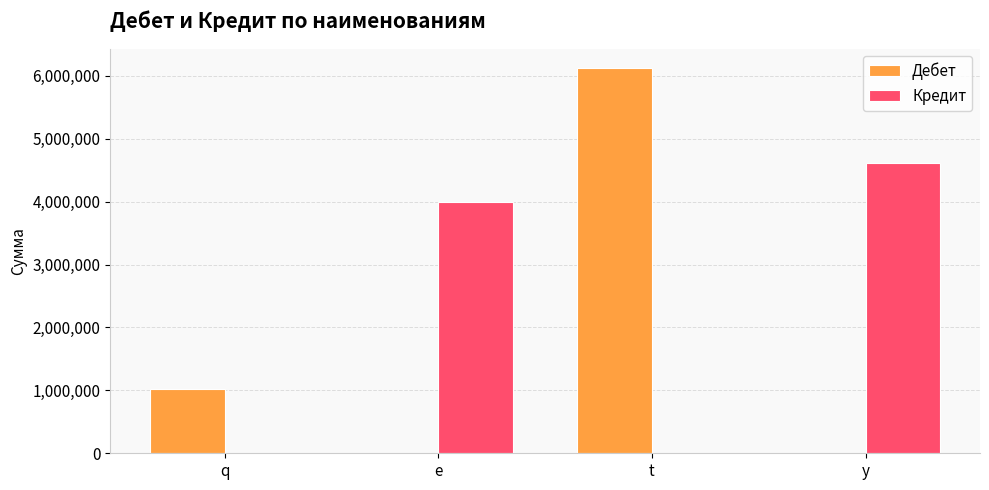

The Кредит series shows 4444 at t. True or false?

True